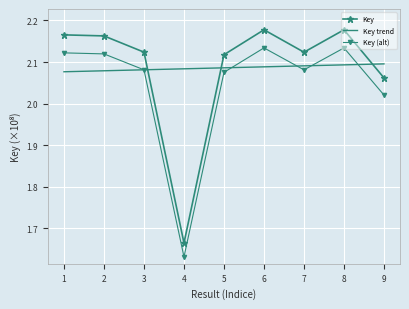

What is the change in value from 7 to 8?

+0.1